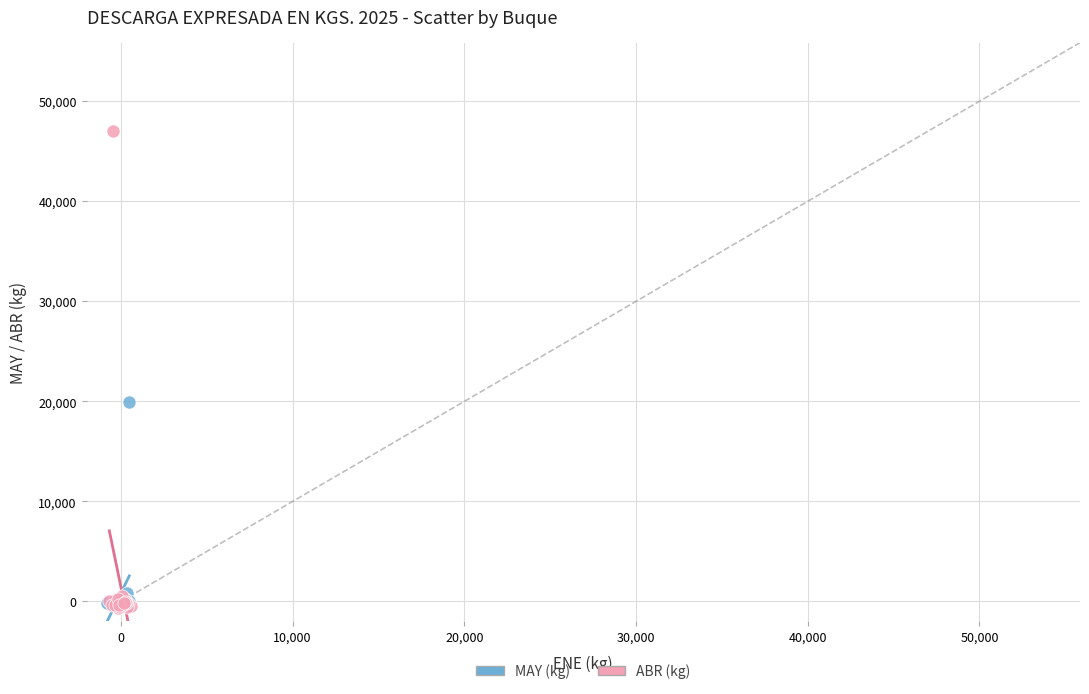

What are all the series names shown in the legend?

MAY (kg), ABR (kg)